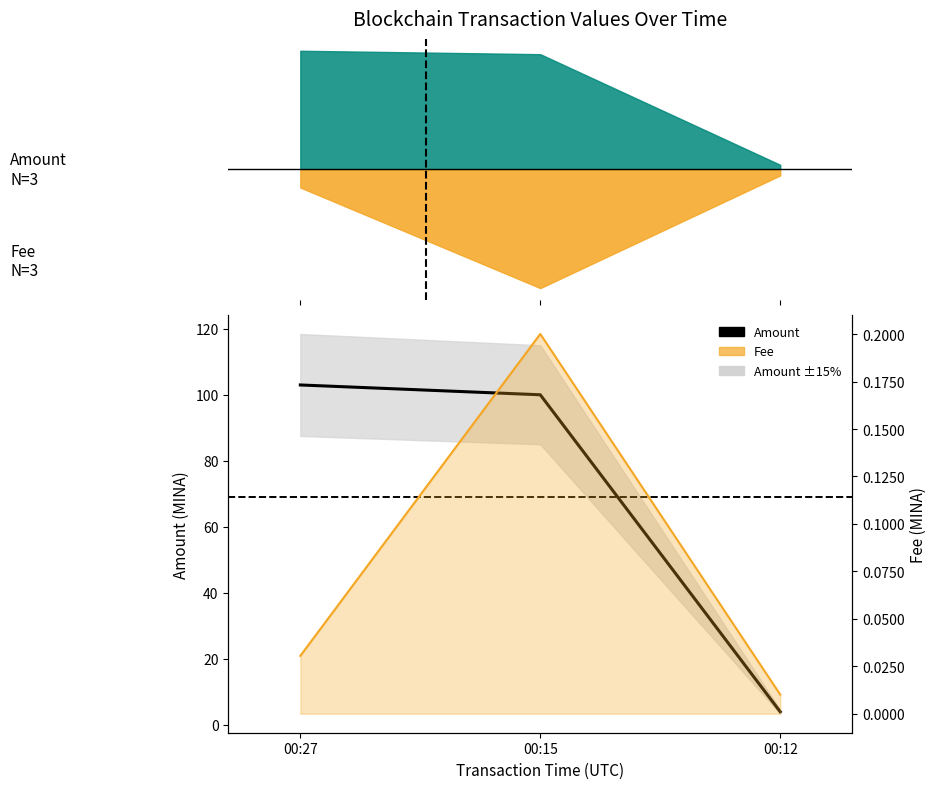

How many distinct data groups are displayed?

2